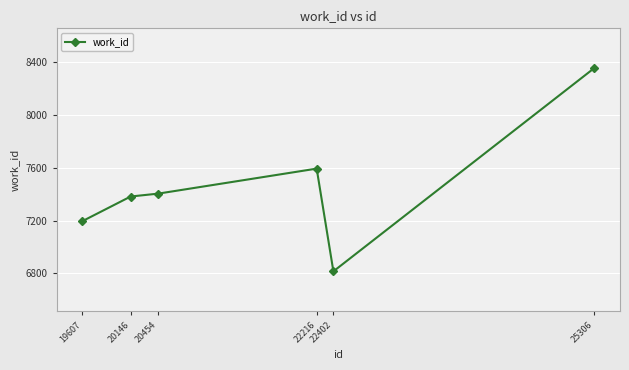

Reading left to right, what are all the values shown in this chart?

19607=7195	20146=7382	20454=7404	22216=7593	22402=6816	25306=8354